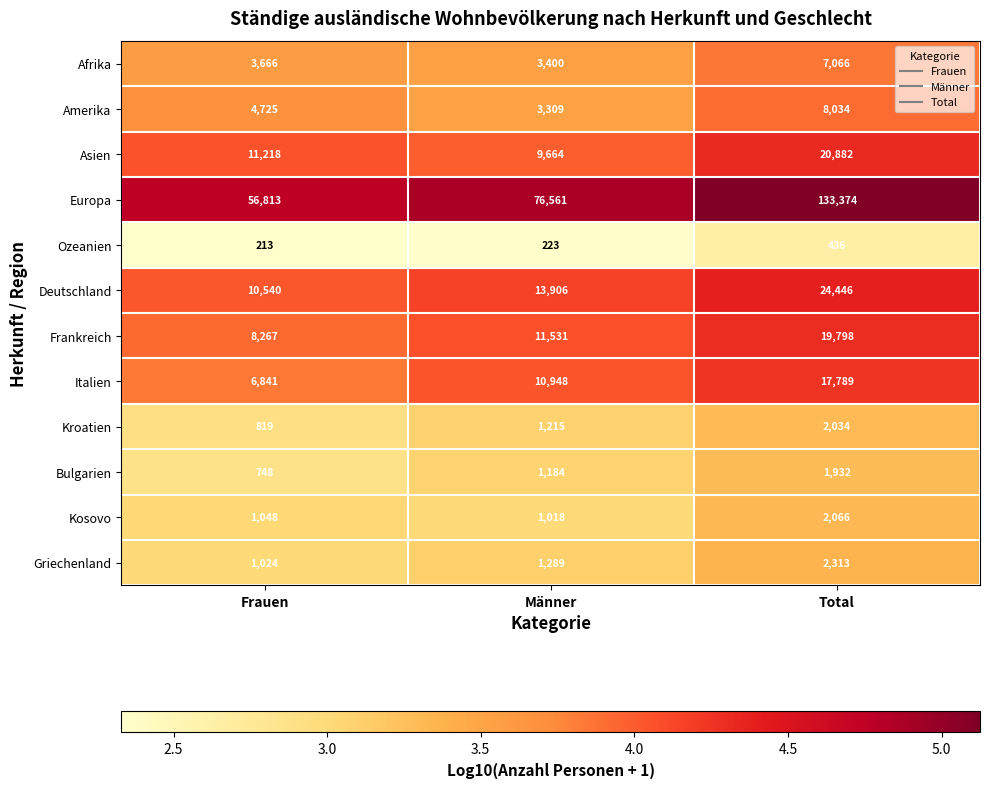

Is the value of Asien at Frauen greater than the value of Deutschland at Männer?

No